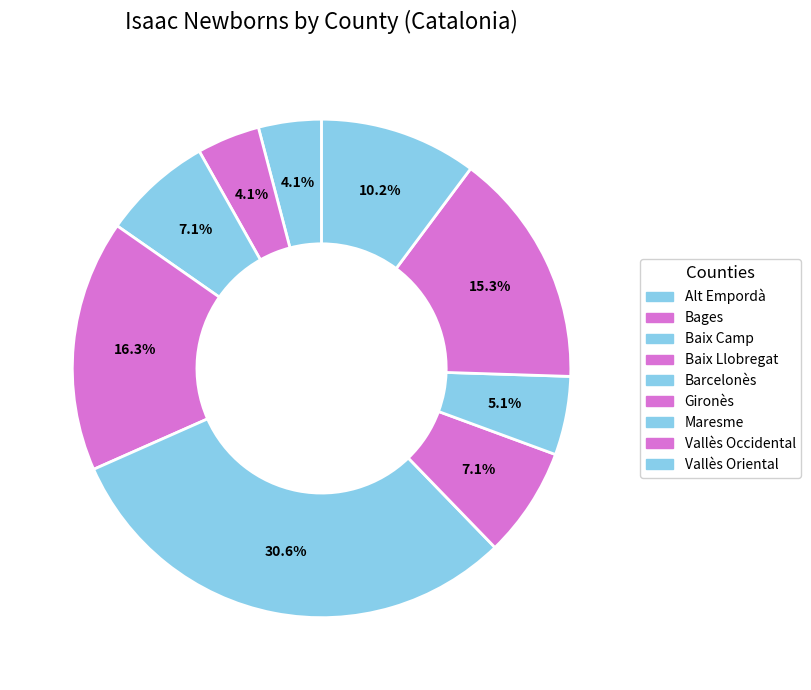

How many segments does this pie chart have?

9